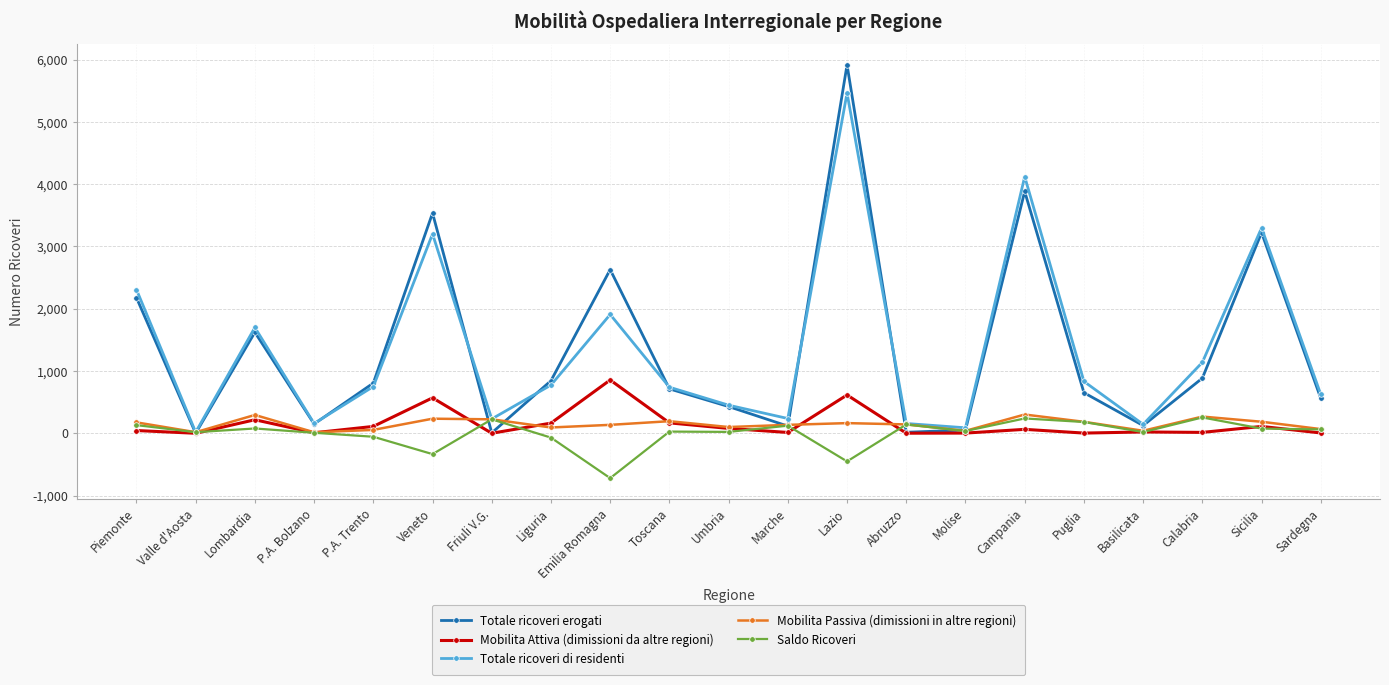

What is the label of the 10th point from the left?

Toscana